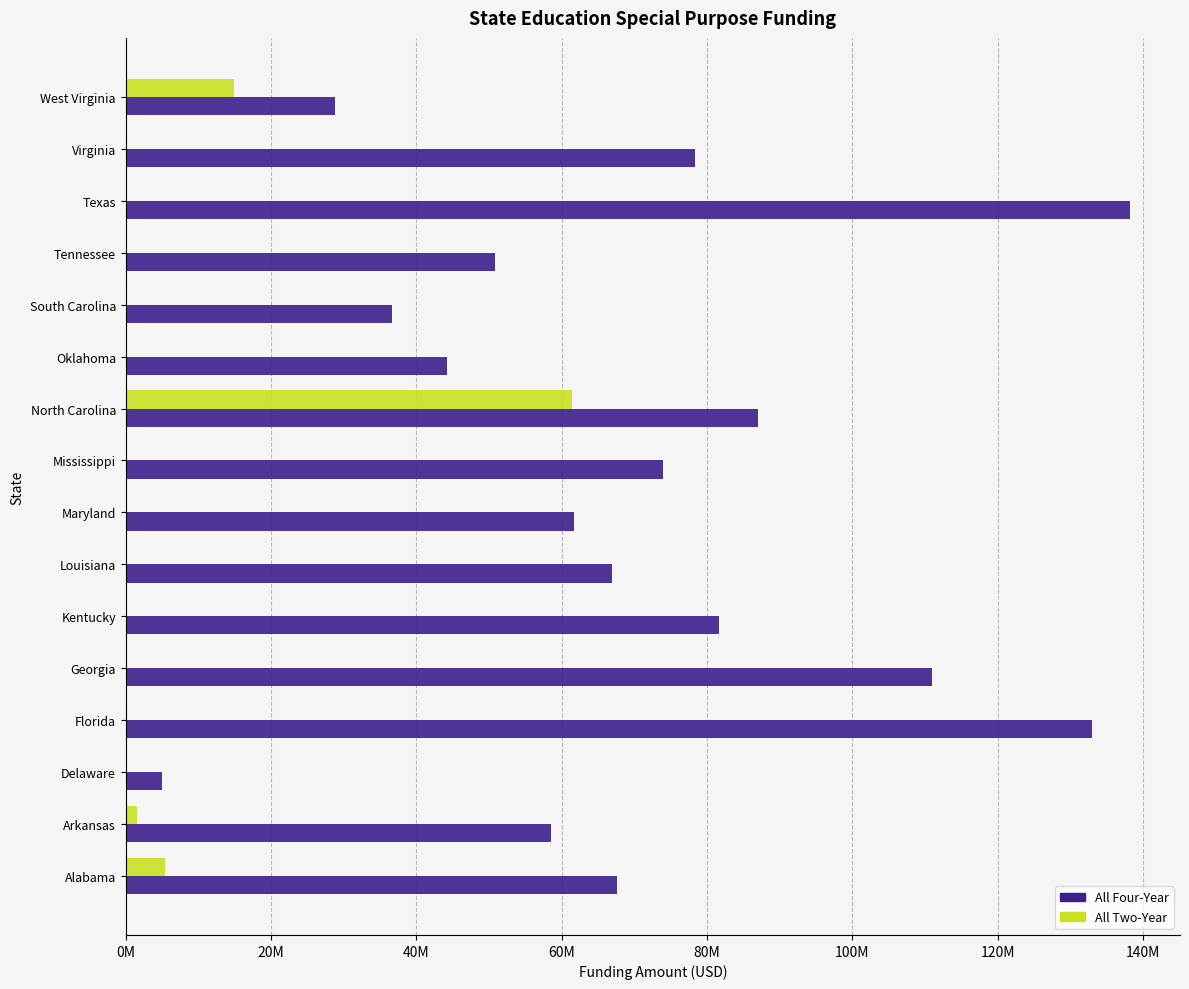

What are all the series names shown in the legend?

All Four-Year, All Two-Year